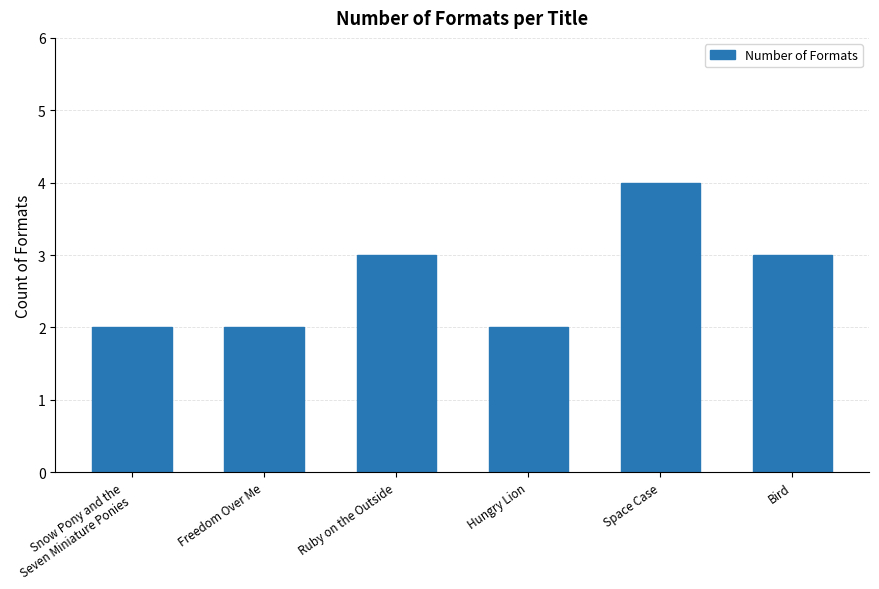

At which category does the chart reach its peak across all series?

Space Case